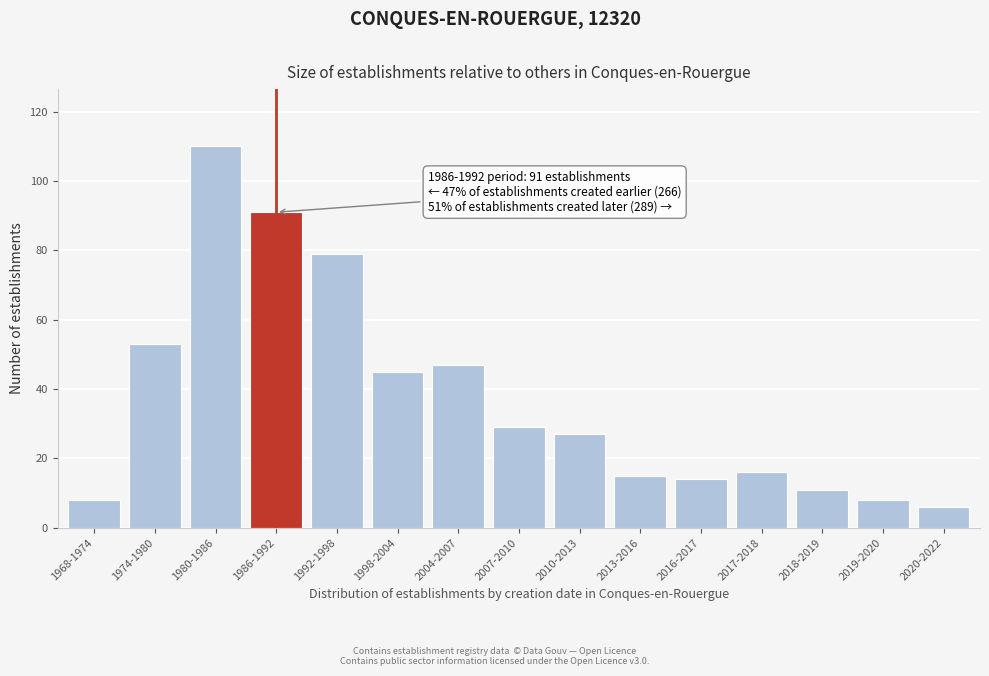

Reading right to left, what are all the values shown in this chart?

2020-2022=6	2019-2020=8	2018-2019=11	2017-2018=16	2016-2017=14	2013-2016=15	2010-2013=27	2007-2010=29	2004-2007=47	1998-2004=45	1992-1998=79	1986-1992=91	1980-1986=110	1974-1980=53	1968-1974=8